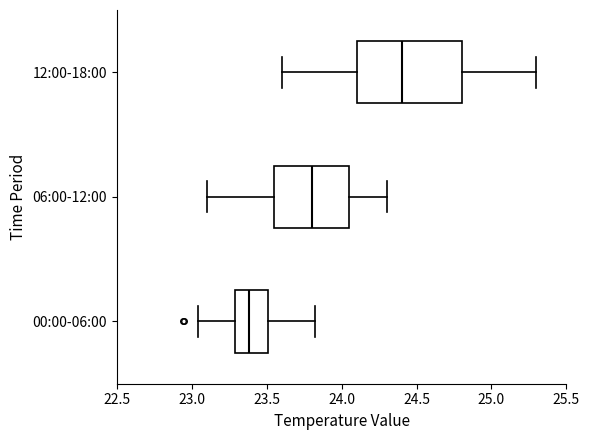

Reading bottom to top, transcribe this box plot: for each box, give where its median line is, the range the box spans, and where its two whiskers end, as read against the x-axis. The values are not printed on the chart, so give them approximately, as read against the axis.

00:00-06:00: median 23.40, box 23.30 to 23.50, whiskers 23.05 to 23.80
06:00-12:00: median 23.80, box 23.55 to 24.05, whiskers 23.10 to 24.30
12:00-18:00: median 24.40, box 24.10 to 24.80, whiskers 23.60 to 25.30